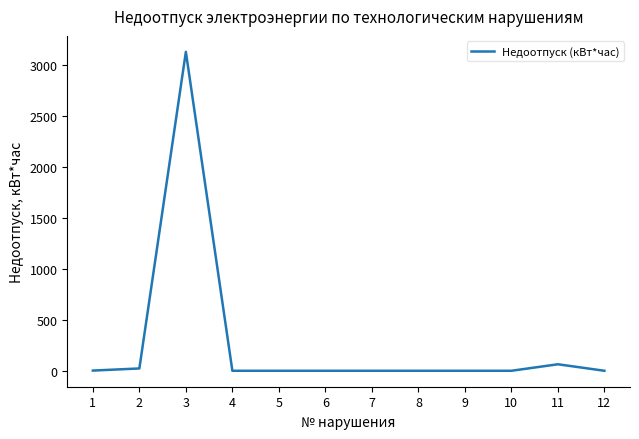

The chart shows a value of -1371.1 at 5. True or false?

False